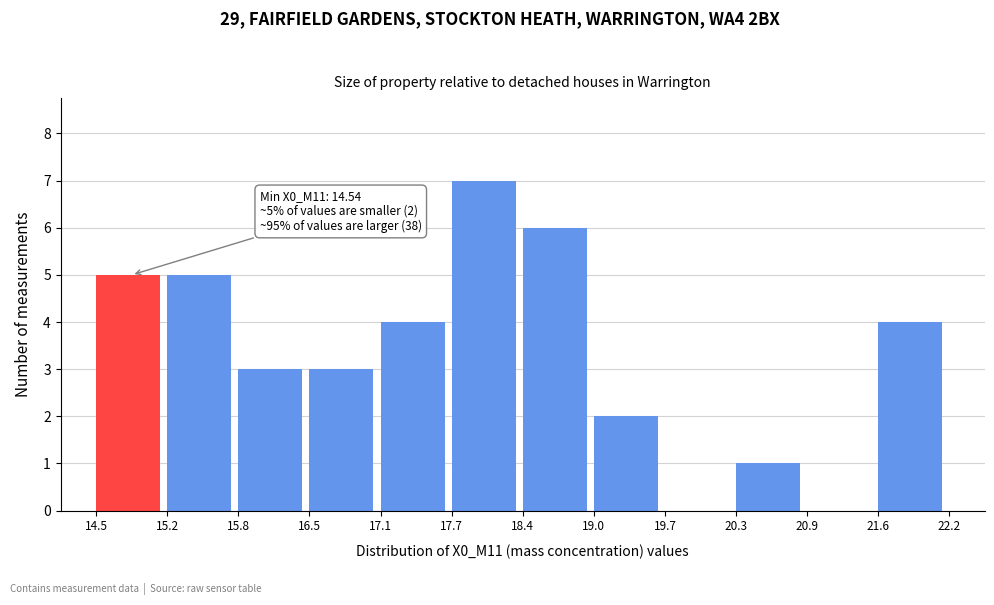

Which range on the x-axis has the tallest bar?

17.7 to 18.4